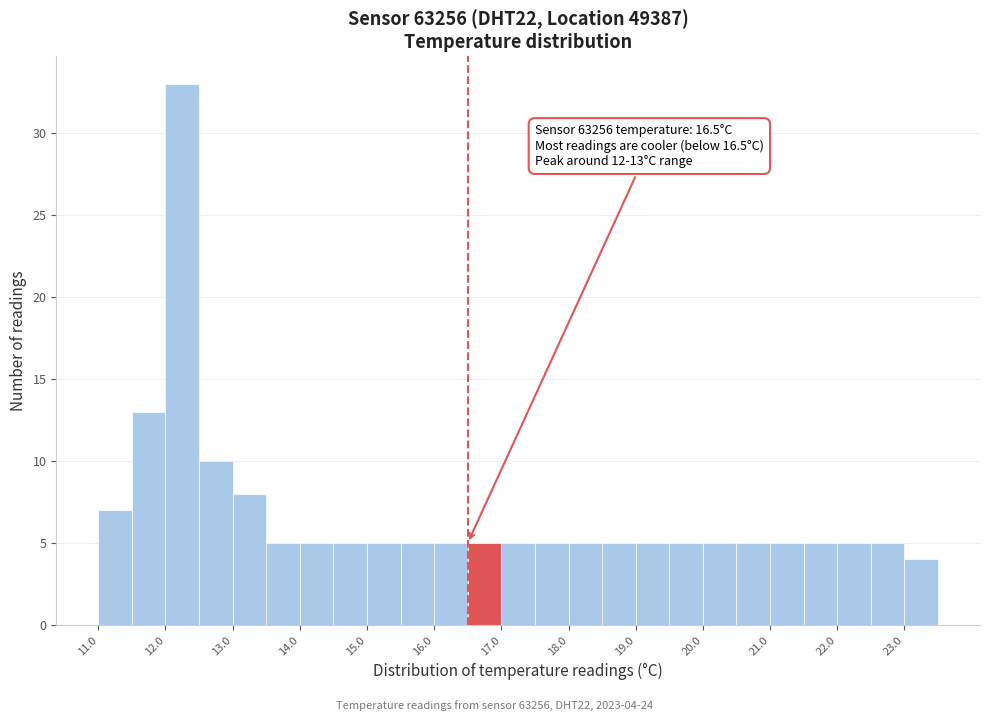

Which range on the x-axis has the tallest bar?

12.0 to 12.5